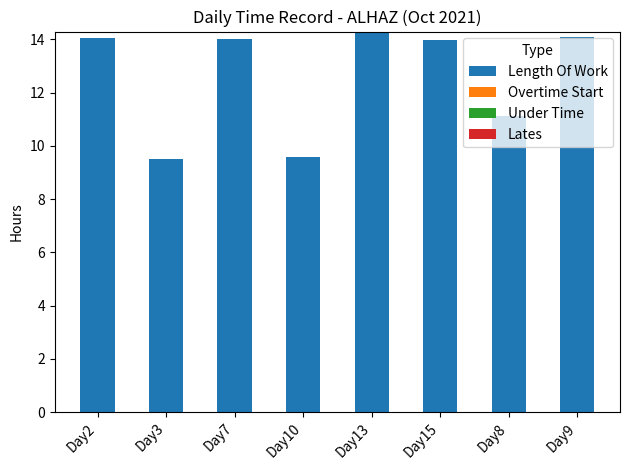

What is the smallest value displayed?

9.5